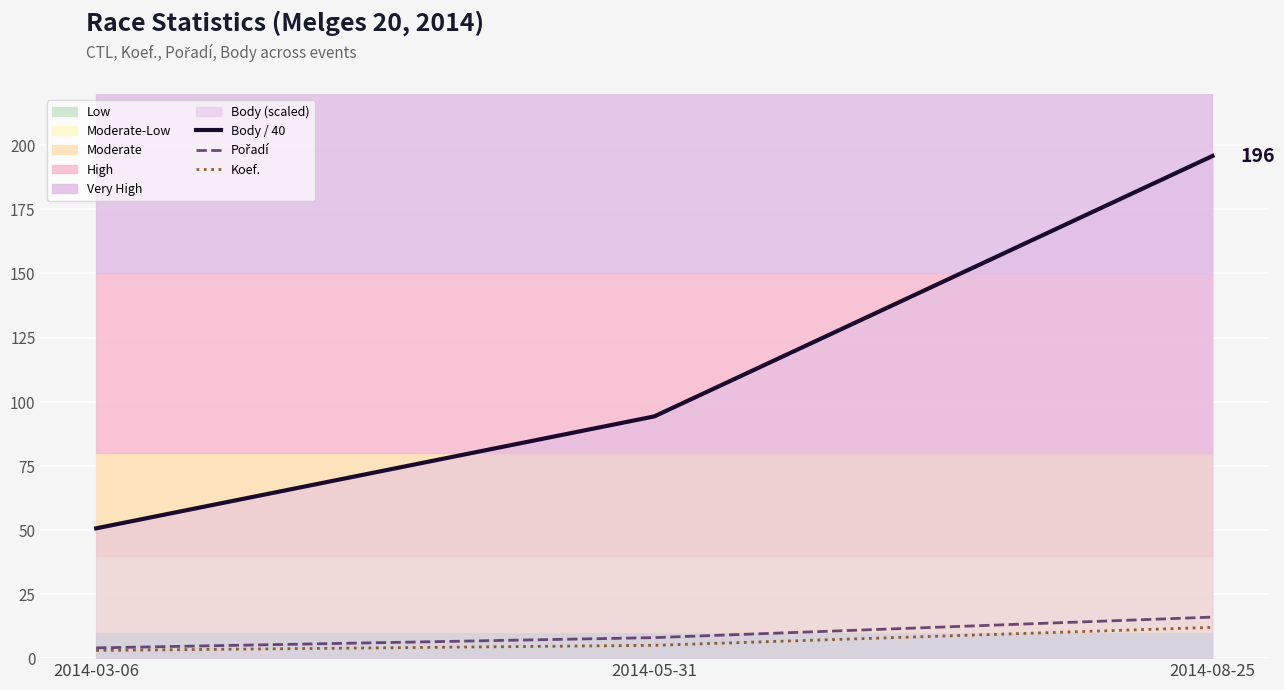

Rank the series by their maximum value, from lowest to highest.

Koef., Pořadí, Body / 40